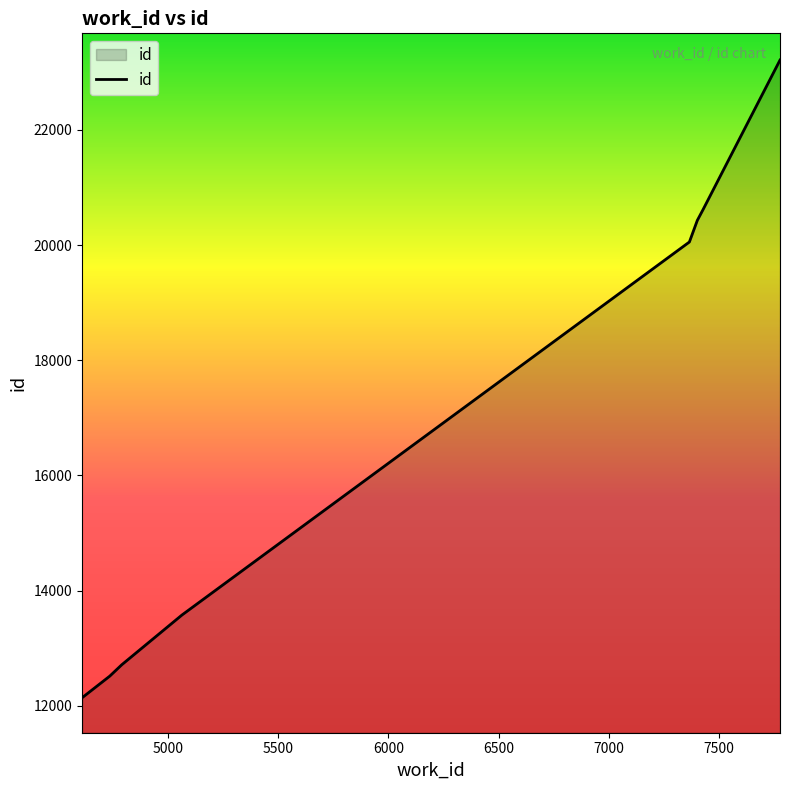

True or false: there are more than 2 points higher than both neighbors.

False